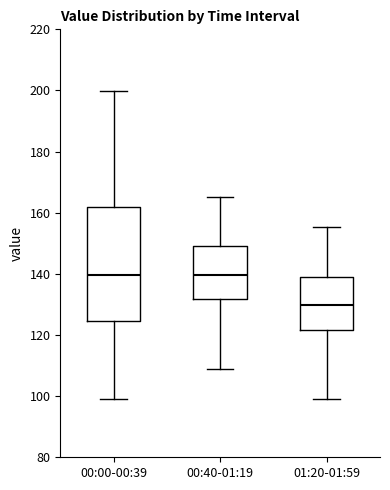

Reading left to right, read every box against the y-axis: the position of its median line, the range the box covers, and the ends of its whiskers. The values are not printed on the chart, so give them approximately, as read against the axis.

00:00-00:39: median 140, box 124 to 162, whiskers 98 to 200
00:40-01:19: median 140, box 132 to 148, whiskers 108 to 166
01:20-01:59: median 130, box 122 to 138, whiskers 98 to 156